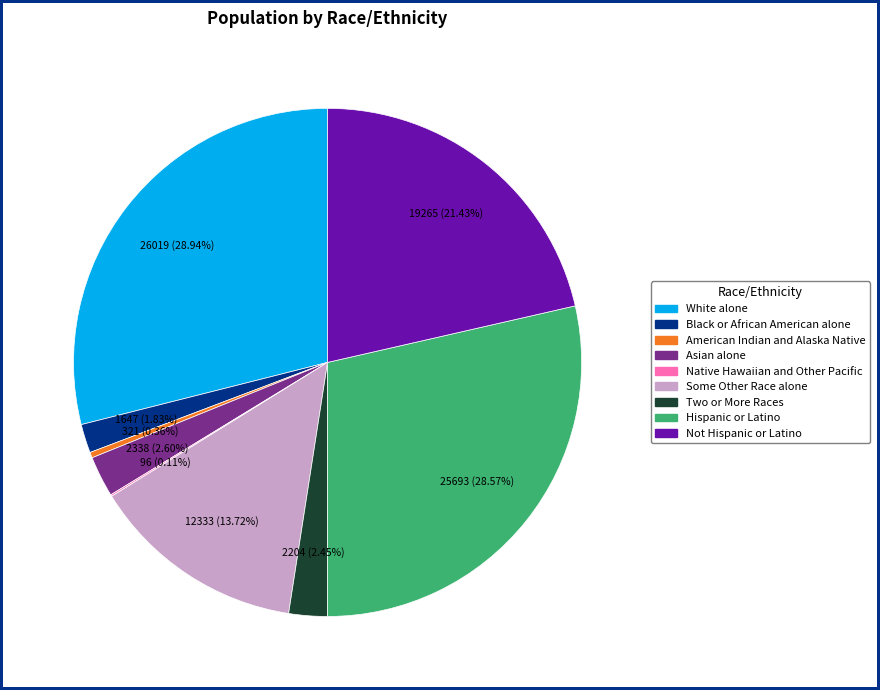

Is the sum of Some Other Race alone and American Indian and Alaska Native greater than half?

No